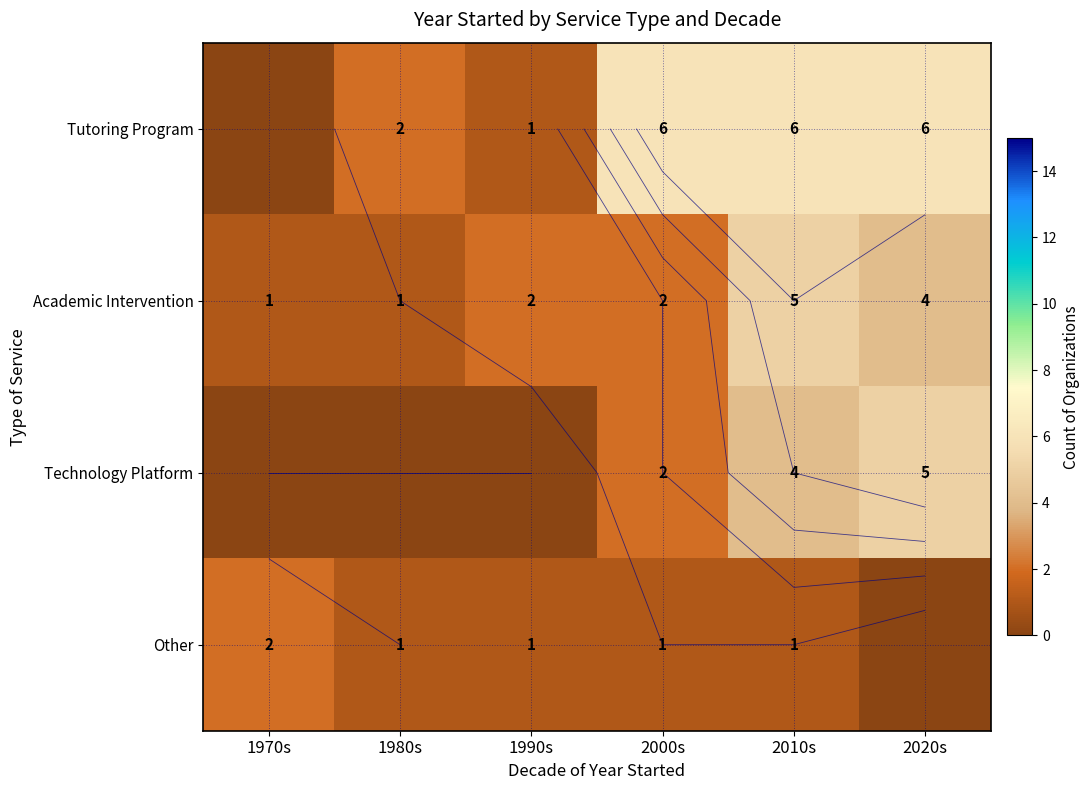

At 2010s, list the series in order from largest to smallest.

Tutoring Program, Academic Intervention, Technology Platform, Other